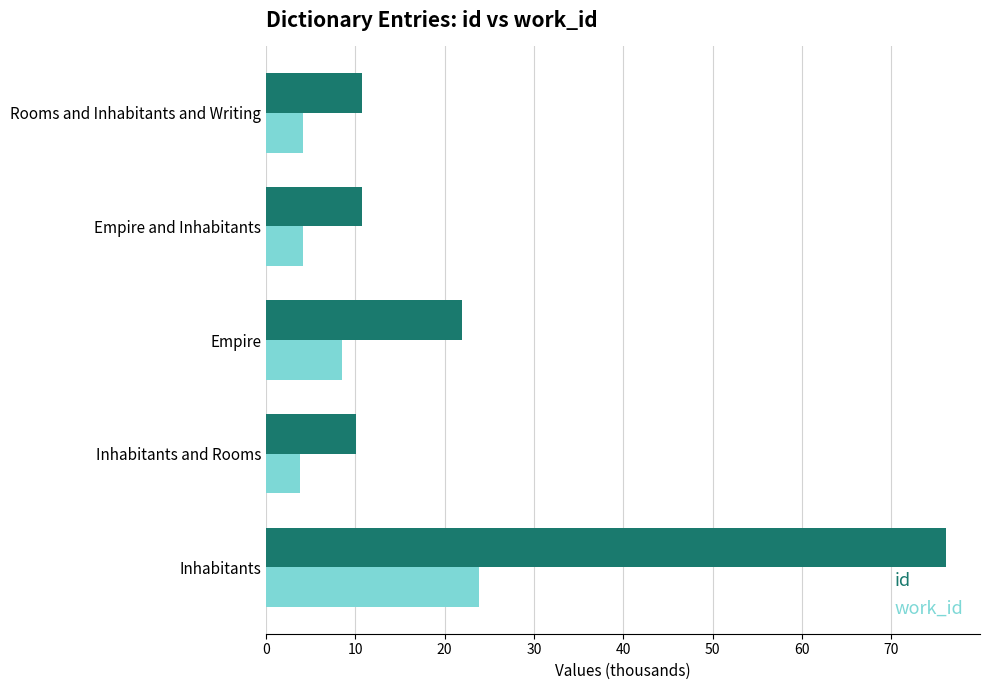

Which series has the largest range (max minus min)?

id